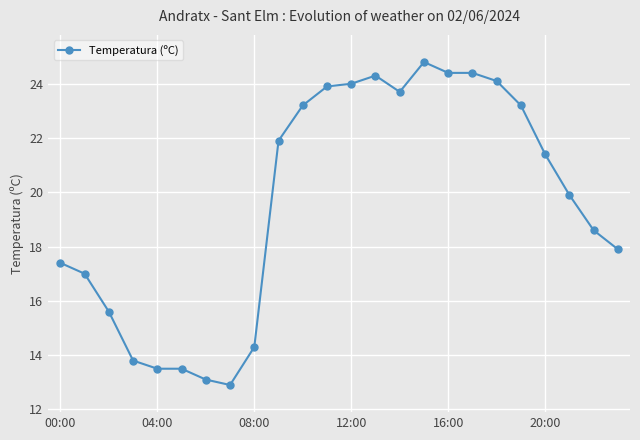

What is the minimum value shown in the chart?

12.9